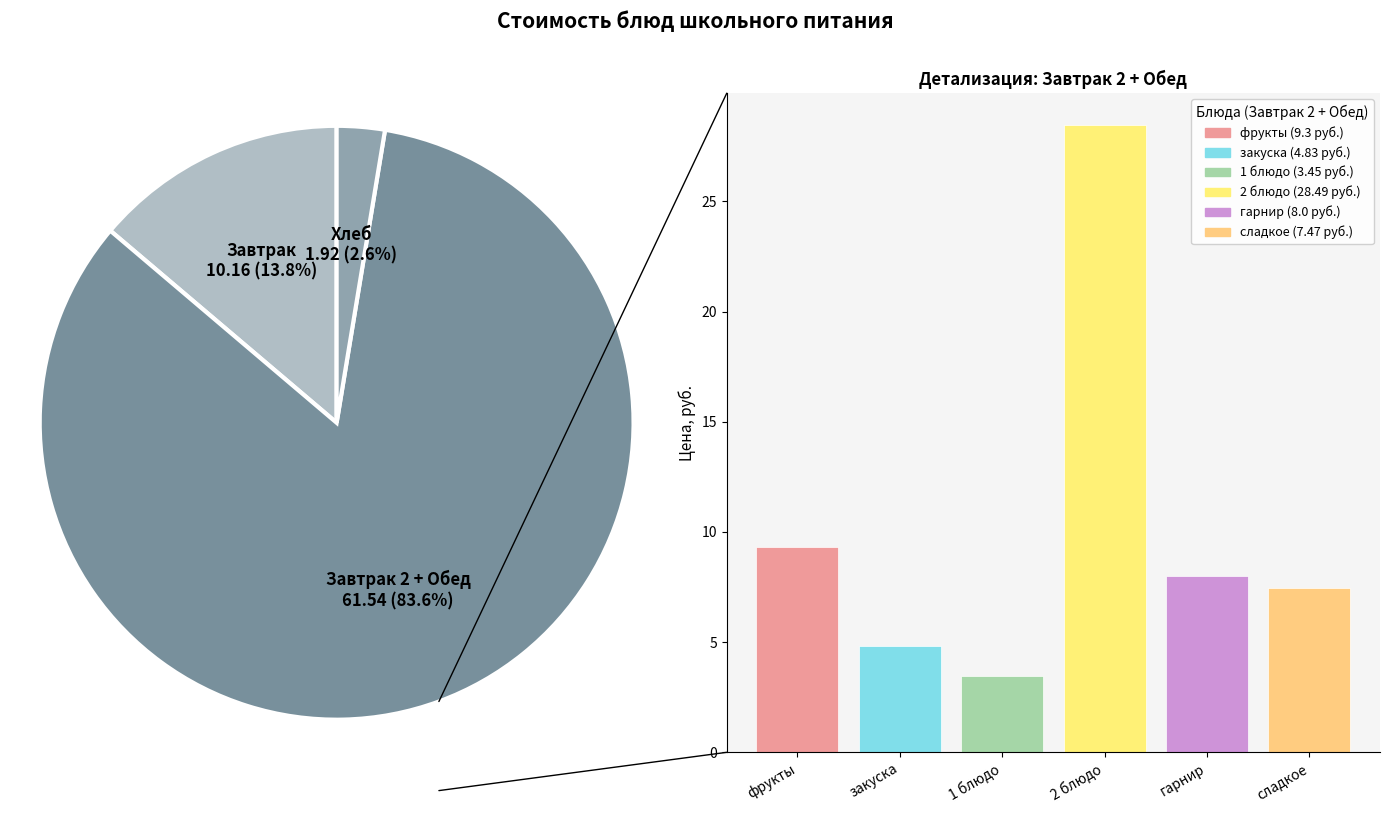

Does закуска account for over 50% of the chart?

No